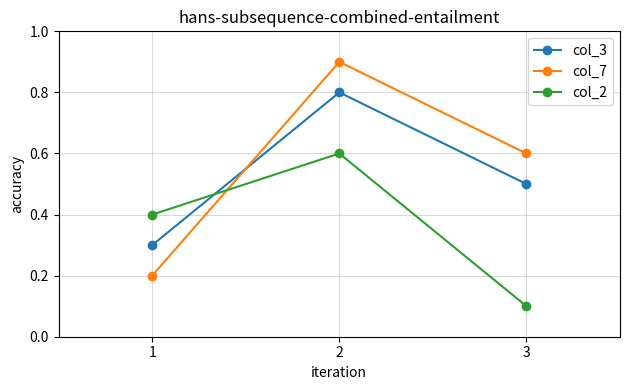

How many lines are shown in the chart?

3